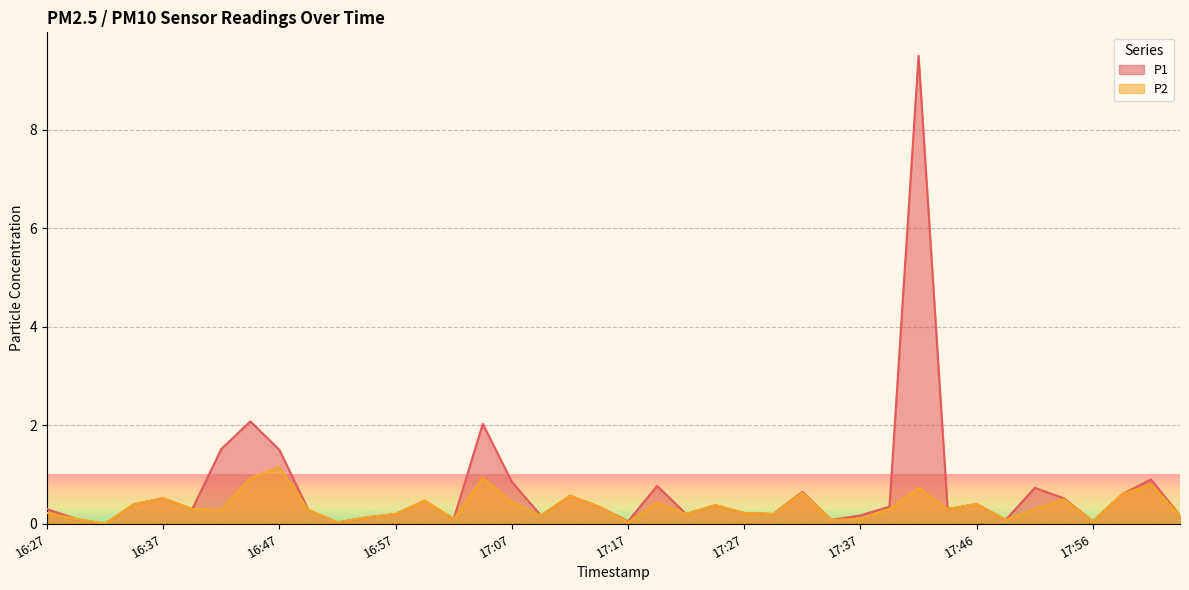

Reading left to right, list all the values displayed in this chart.

P1: 16:27=0.3	16:30=0.1	16:32=0.0	16:35=0.4	16:37=0.5	16:40=0.3	16:42=1.5	16:45=2.1	16:47=1.5	16:50=0.3	16:52=0.0	16:54=0.1	16:57=0.2	16:59=0.5	17:02=0.1	17:04=2.0	17:07=0.8	17:09=0.2	17:12=0.6	17:14=0.3	17:17=0.1	17:19=0.8	17:22=0.2	17:24=0.4	17:27=0.2	17:29=0.2	17:32=0.7	17:34=0.1	17:37=0.2	17:39=0.3	17:42=9.5	17:44=0.3	17:46=0.4	17:49=0.1	17:51=0.7	17:54=0.5	17:56=0.1	17:59=0.6	18:01=0.9	18:04=0.2
P2: 16:27=0.2	16:30=0.1	16:32=0.0	16:35=0.4	16:37=0.5	16:40=0.3	16:42=0.3	16:45=0.9	16:47=1.1	16:50=0.3	16:52=0.0	16:54=0.1	16:57=0.2	16:59=0.5	17:02=0.1	17:04=0.9	17:07=0.4	17:09=0.2	17:12=0.6	17:14=0.3	17:17=0.0	17:19=0.4	17:22=0.2	17:24=0.4	17:27=0.2	17:29=0.2	17:32=0.6	17:34=0.1	17:37=0.1	17:39=0.3	17:42=0.7	17:44=0.3	17:46=0.4	17:49=0.1	17:51=0.3	17:54=0.5	17:56=0.1	17:59=0.6	18:01=0.8	18:04=0.2